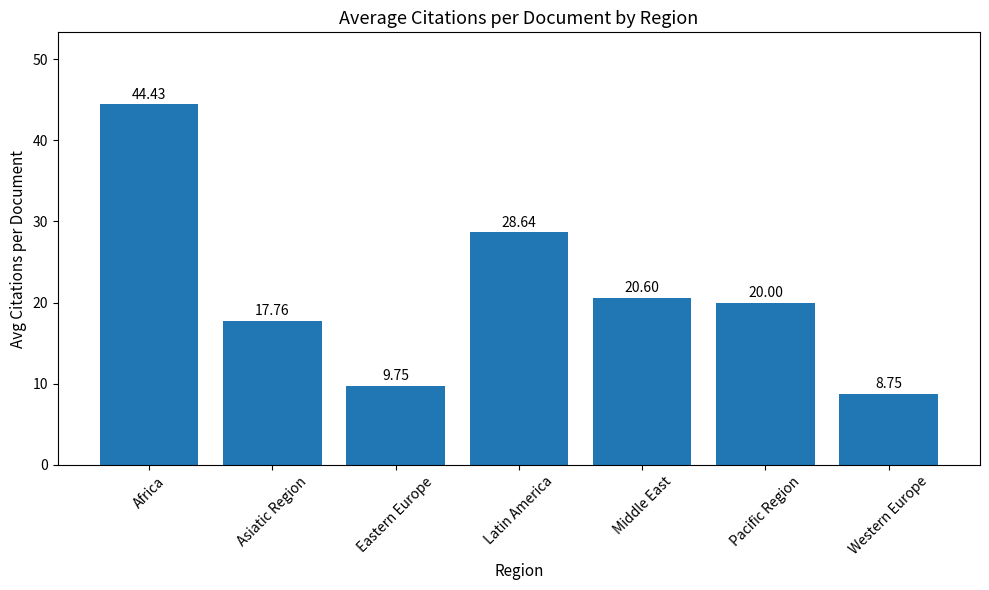

Approximately how many times larger is the value at Eastern Europe compared to Western Europe?

1.1